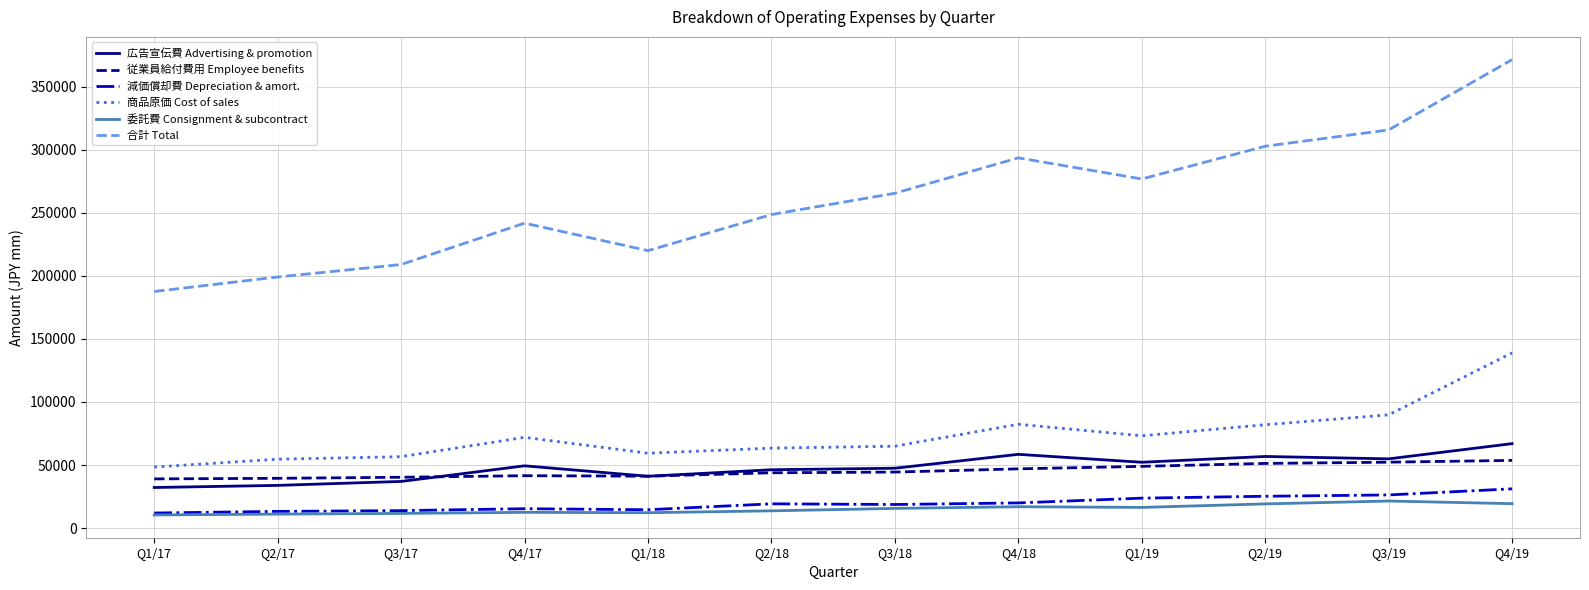

What is the maximum value shown in the chart?

371474